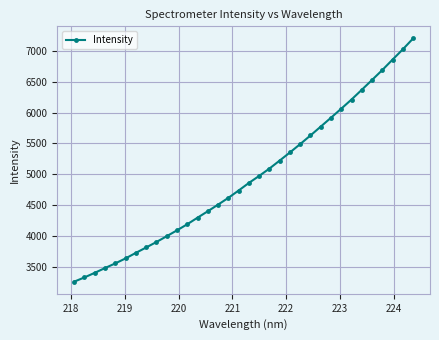

What is the value of the 15th point from the left?

4511.6